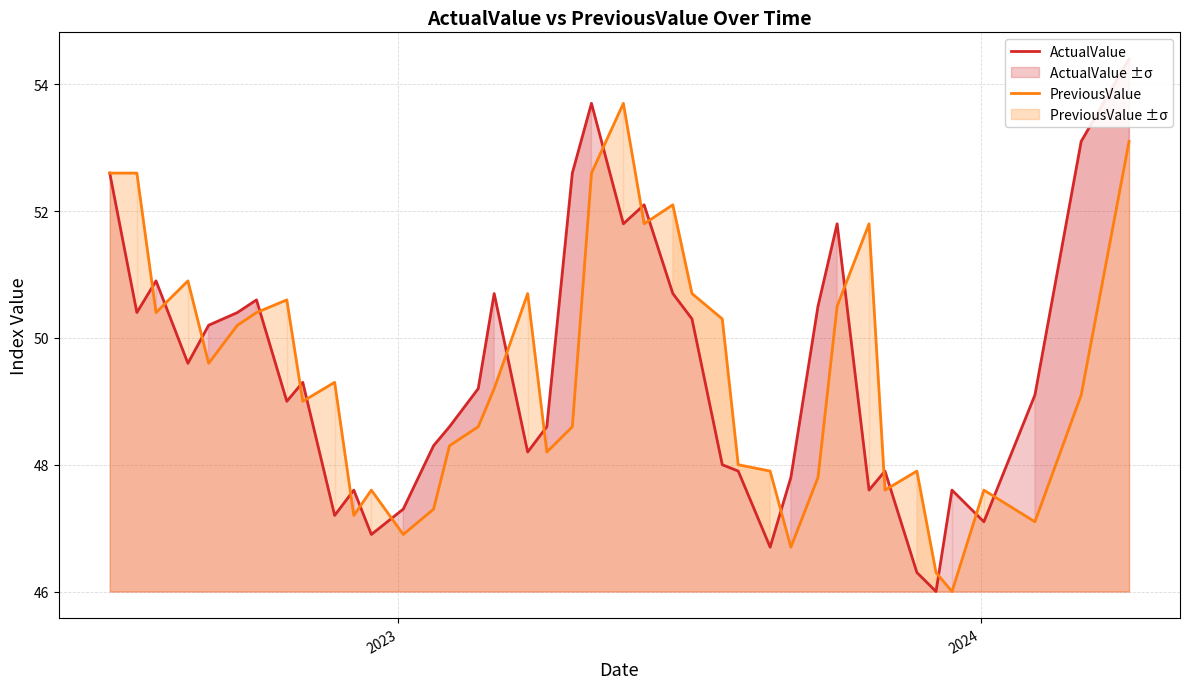

What are all the series names shown in the legend?

ActualValue, PreviousValue